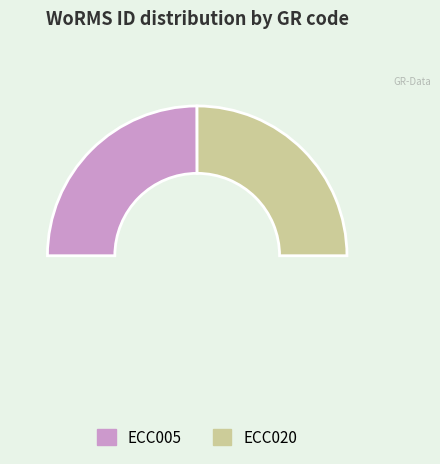

To the nearest percent, what is the average slice percentage?

50%